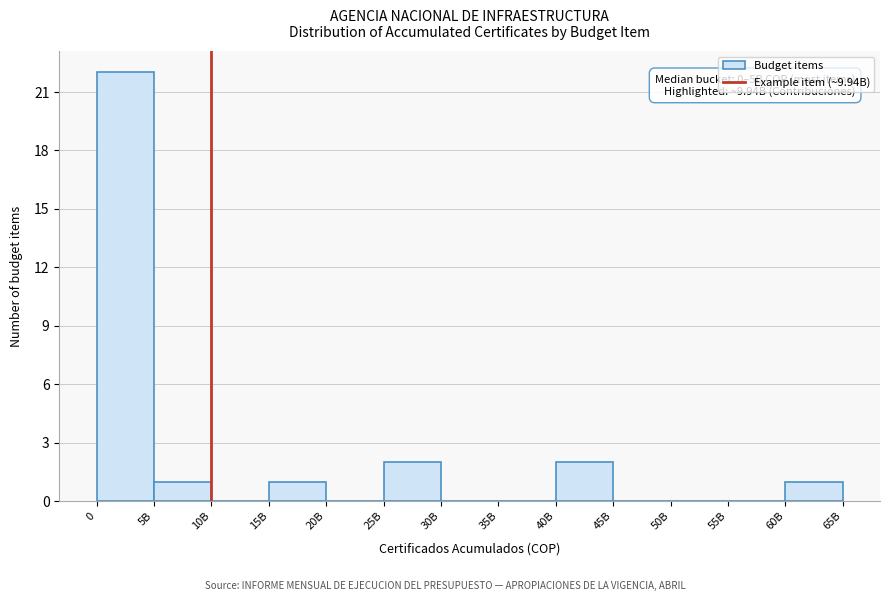

Reading right to left, transcribe all the data shown in this chart.

60B=1	55B=0	50B=0	45B=0	40B=2	35B=0	30B=0	25B=2	20B=0	15B=1	10B=0	5B=1	0=22